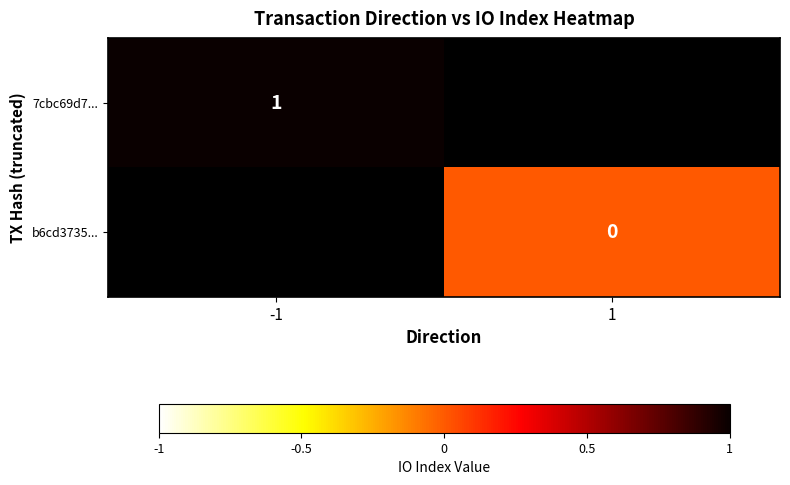

At how many categories does at least one series exceed 0?

1